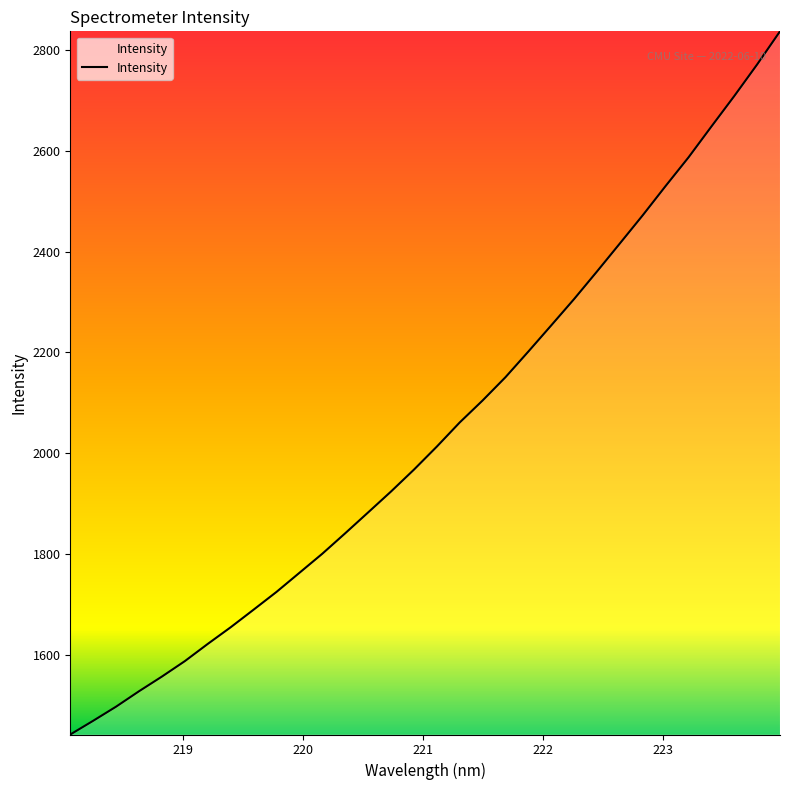

What is the difference between the maximum and minimum values?

1394.9